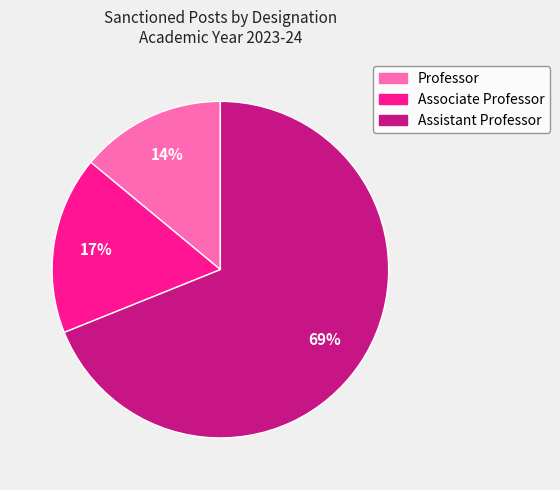

Count the number of slices in the pie.

3